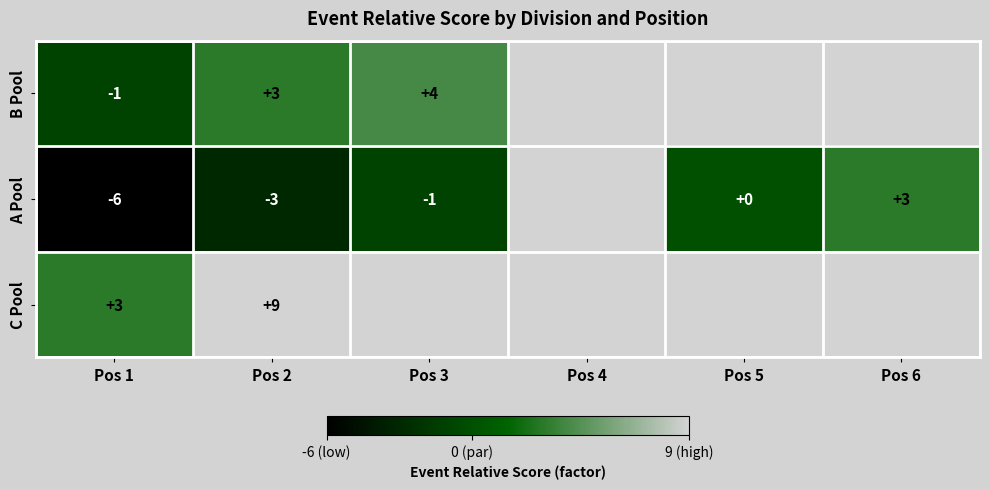

Is it true that B Pool equals 2 at Pos 2?

False